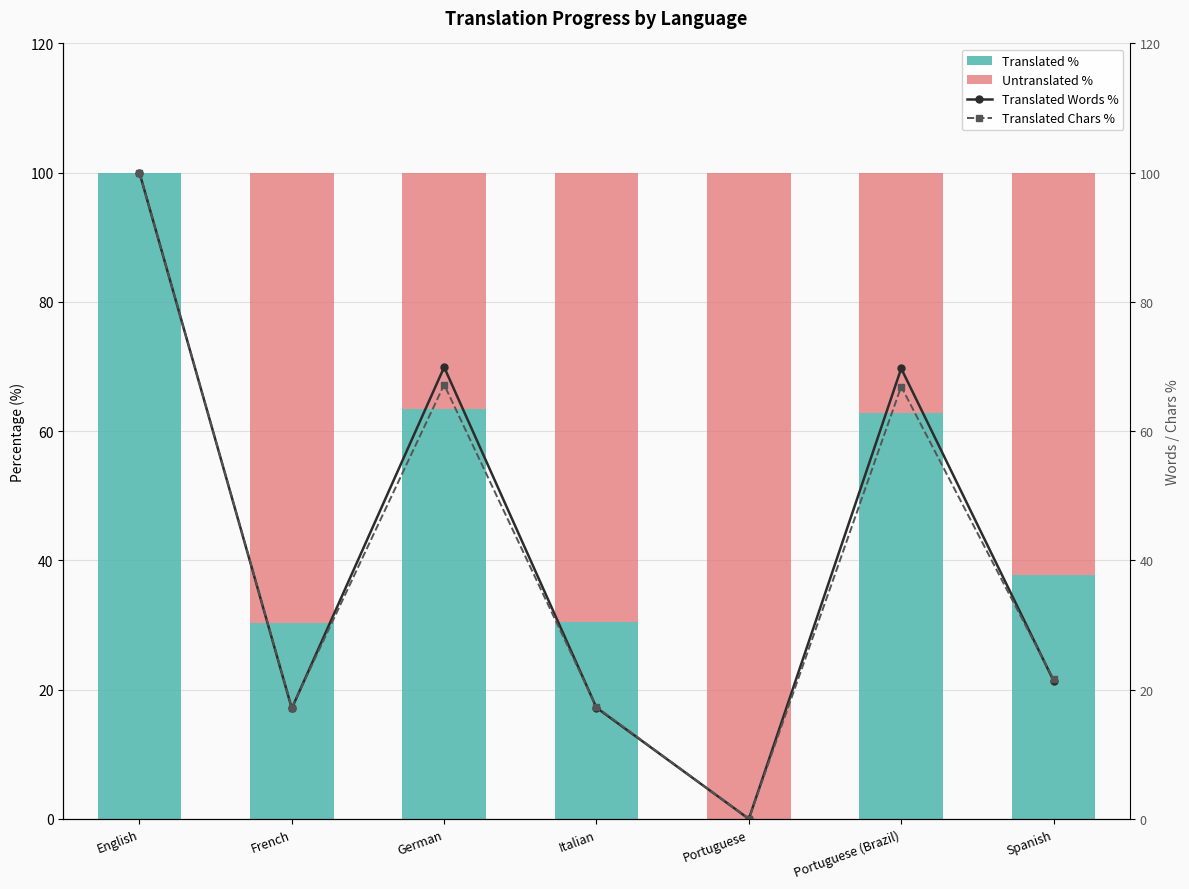

Reading left to right, transcribe all the data shown in this chart.

Translated %: English=100.0	French=30.3	German=63.5	Italian=30.4	Portuguese=0.0	Portuguese (Brazil)=62.8	Spanish=37.8
Untranslated %: English=0.0	French=69.7	German=36.5	Italian=69.6	Portuguese=100.0	Portuguese (Brazil)=37.2	Spanish=62.2
Translated Words %: English=100.0	French=17.1	German=69.9	Italian=17.2	Portuguese=0.0	Portuguese (Brazil)=69.7	Spanish=21.4
Translated Chars %: English=100.0	French=17.2	German=67.2	Italian=17.3	Portuguese=0.0	Portuguese (Brazil)=66.9	Spanish=21.6